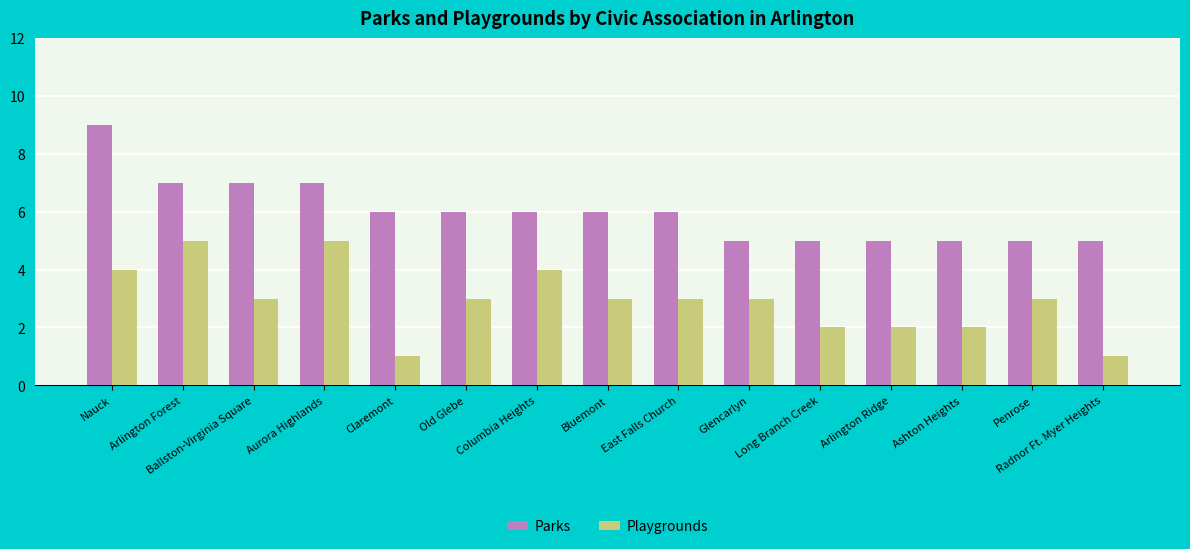

What is the total value across all series at Penrose?

8